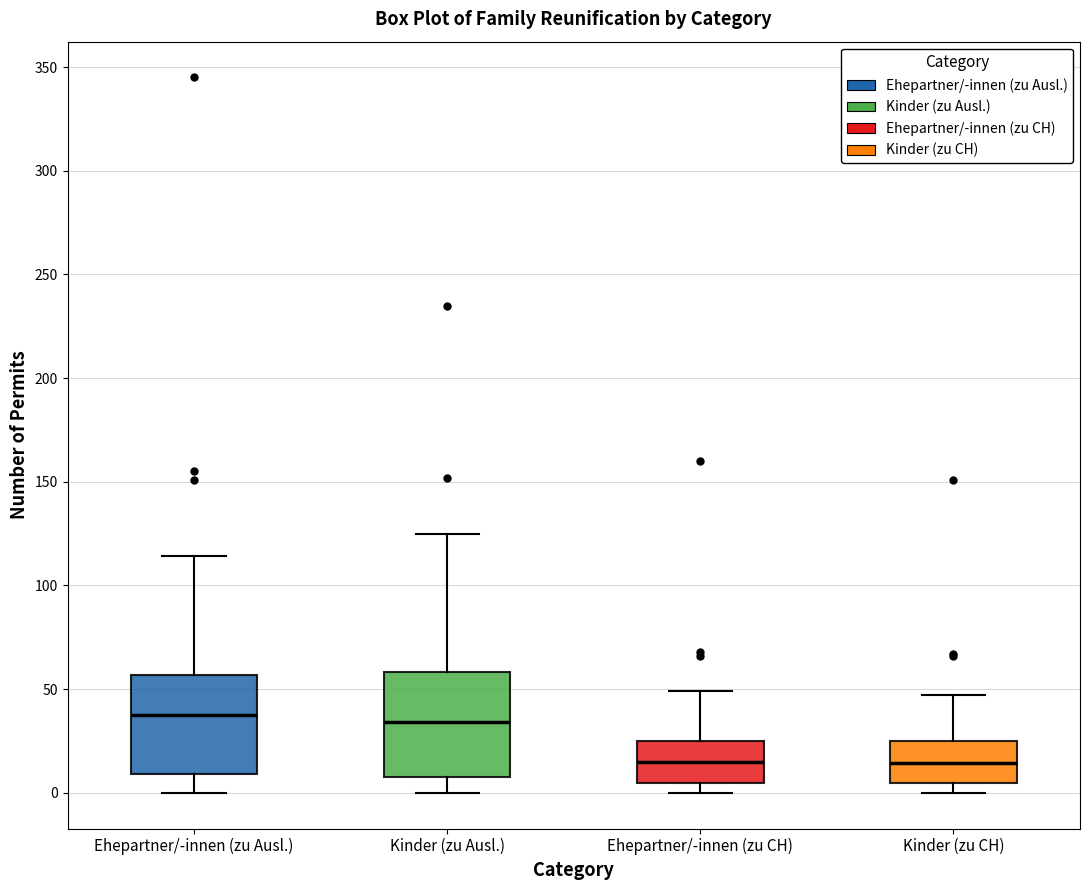

Where does the upper whisker of the box for Ehepartner/-innen (zu CH) end on the y-axis? The values are not printed on the chart, so give them approximately, as read against the axis.

50